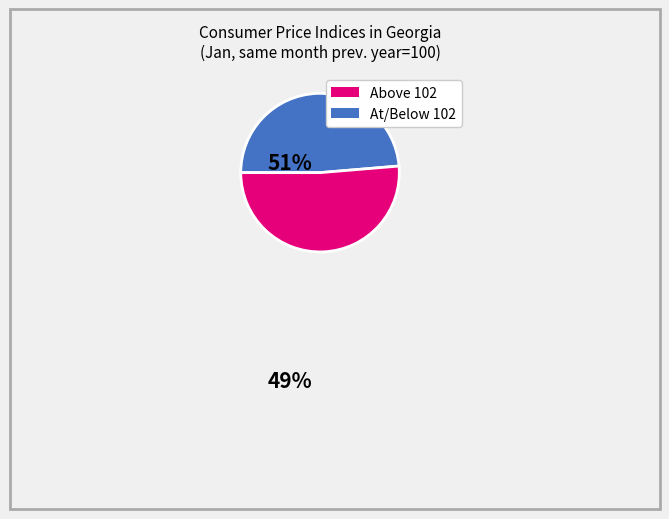

Is there a majority slice in this chart?

Yes